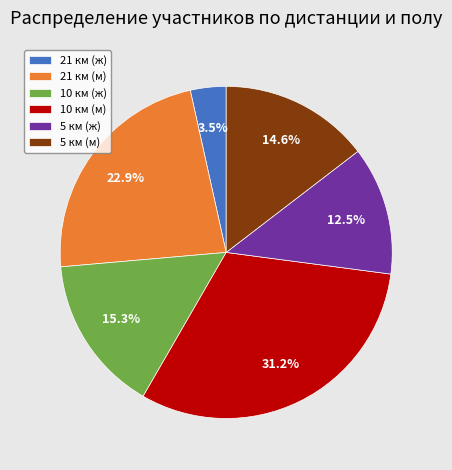

Which has a higher value, 5 км (ж) or 10 км (м)?

10 км (м)